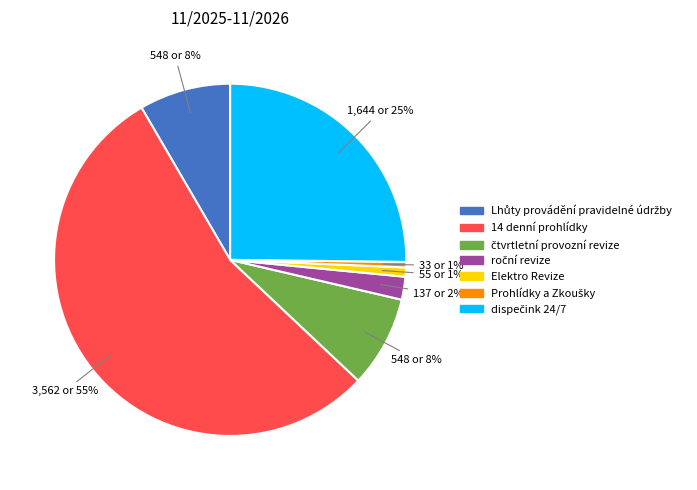

Is there any slice that represents more than half of the pie?

Yes